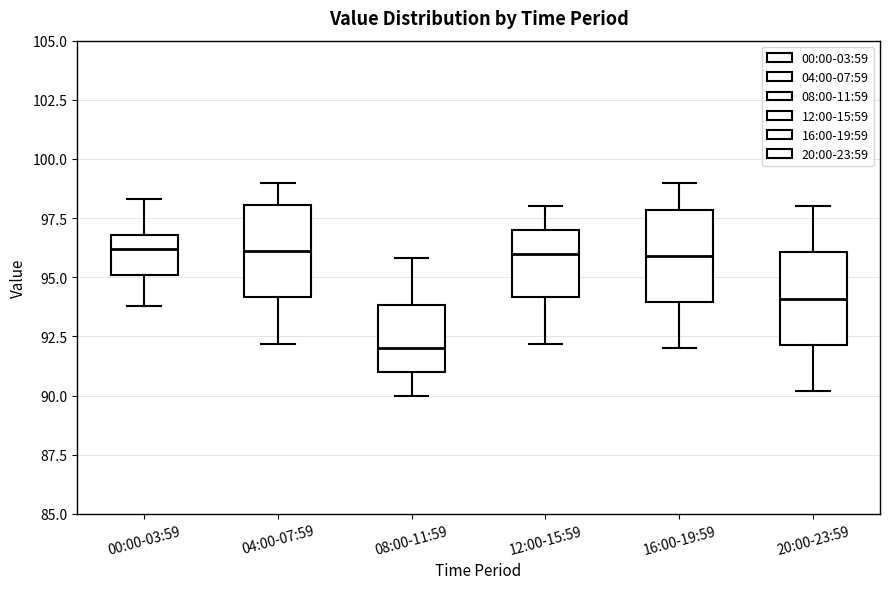

Where does the upper whisker of the box for 12:00-15:59 end on the y-axis? The values are not printed on the chart, so give them approximately, as read against the axis.

98.0